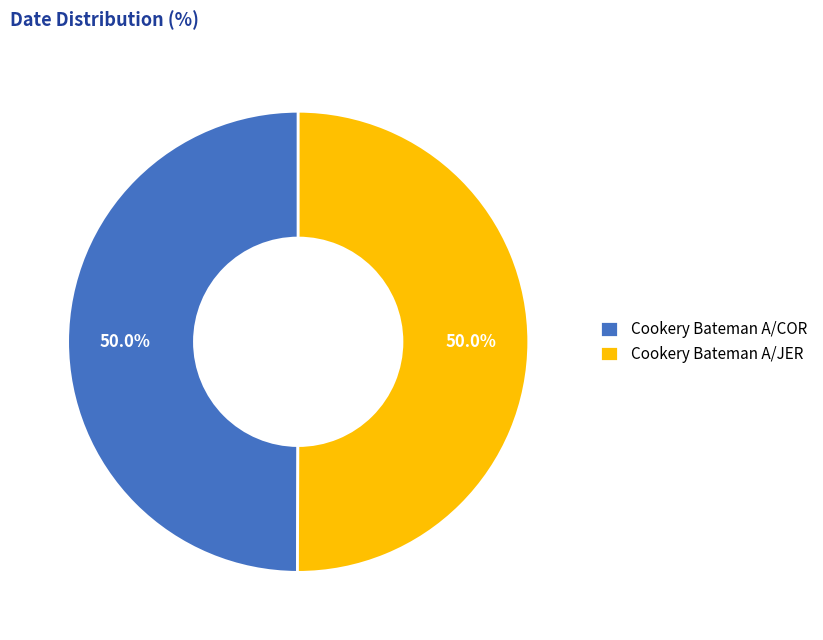

How many slices are in this pie chart?

2